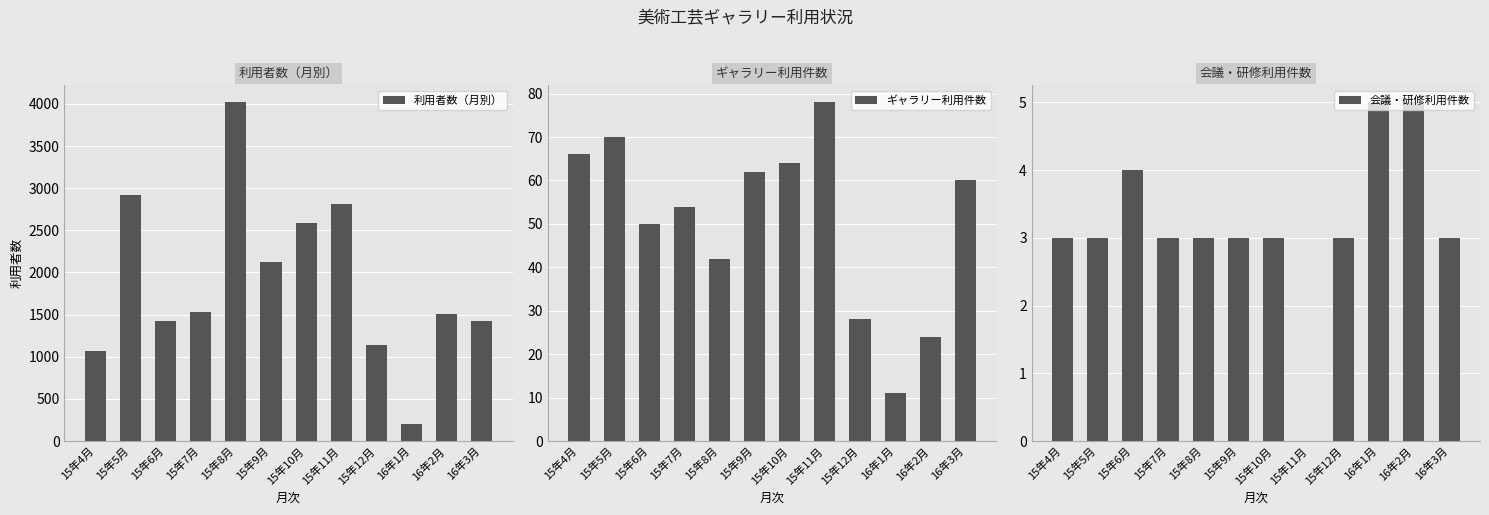

List the series in order of their peak value, lowest first.

会議・研修利用件数, ギャラリー利用件数, 利用者数（月別）